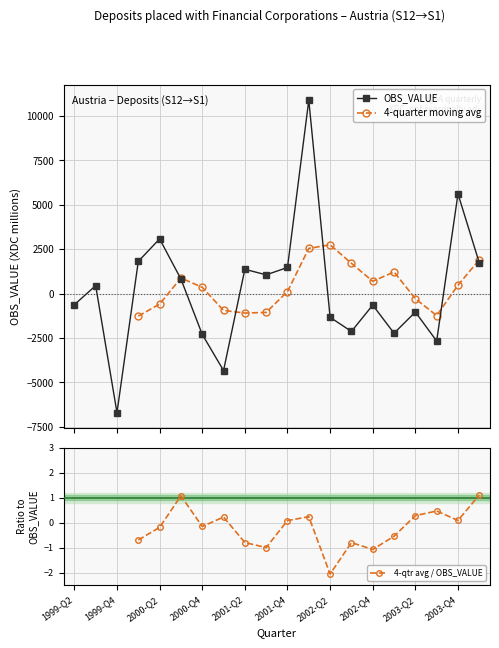

What is the difference between the second highest and minimum values in the 4-quarter moving avg series?

3643.8